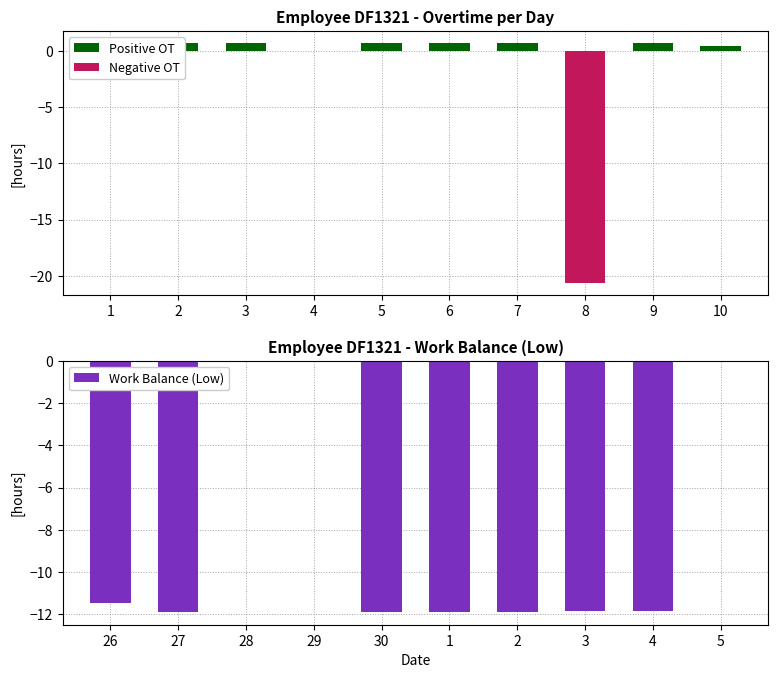

At which label does Work Balance (Low) first exceed -11?

28